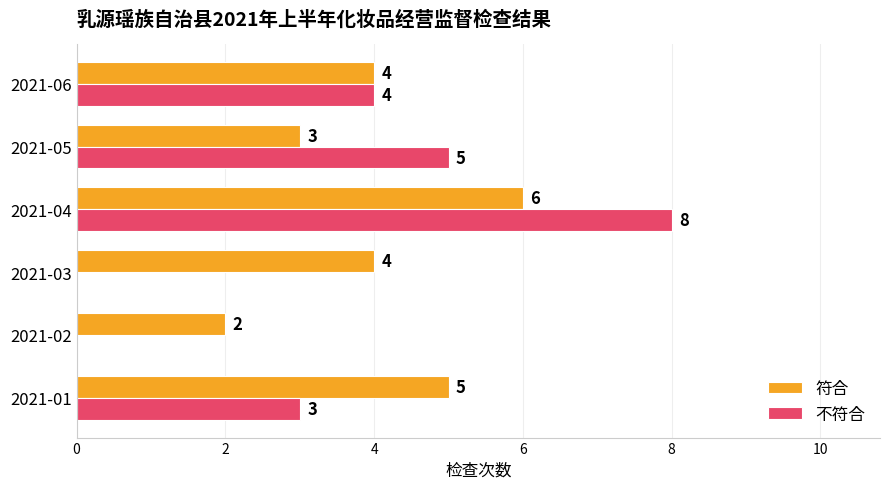

At which label does 不符合 reach its peak?

2021-04